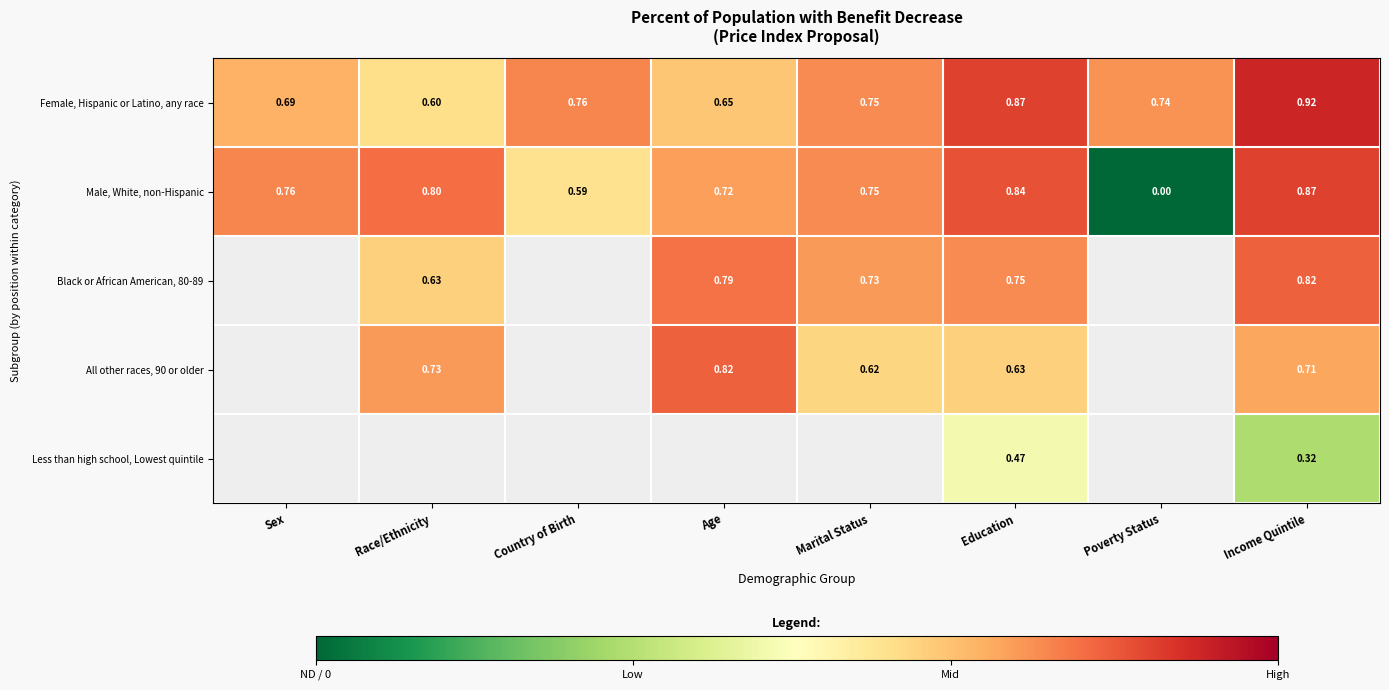

Rank the categories by Male, White, non-Hispanic value from highest to lowest.

Income Quintile, Education, Race/Ethnicity, Sex, Marital Status, Age, Country of Birth, Poverty Status